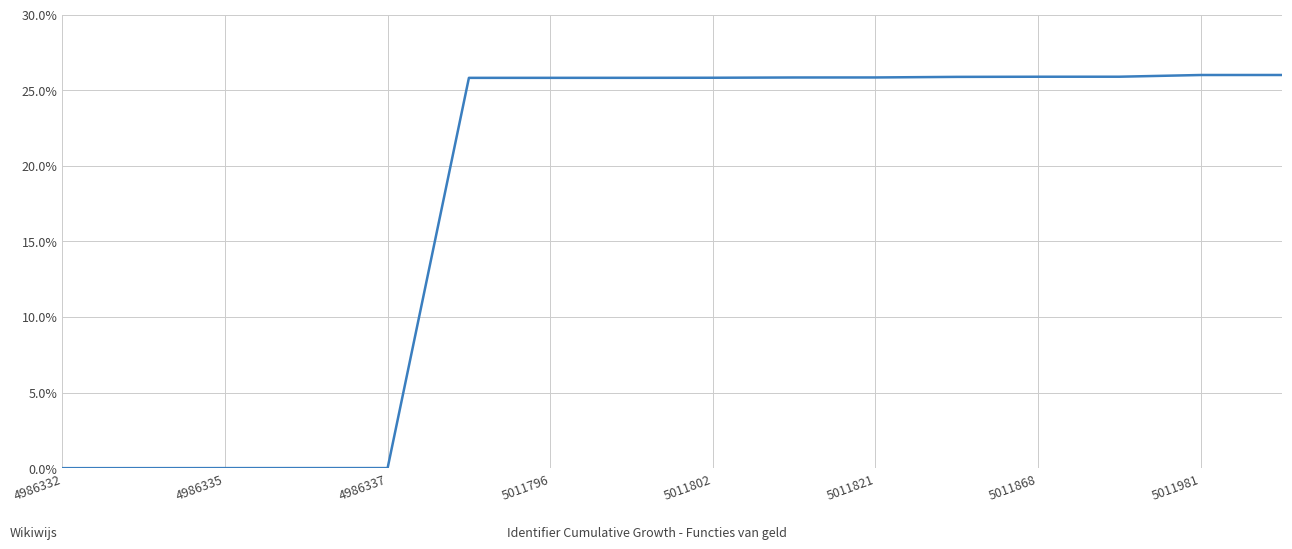

What is the greatest value displayed?

26.0